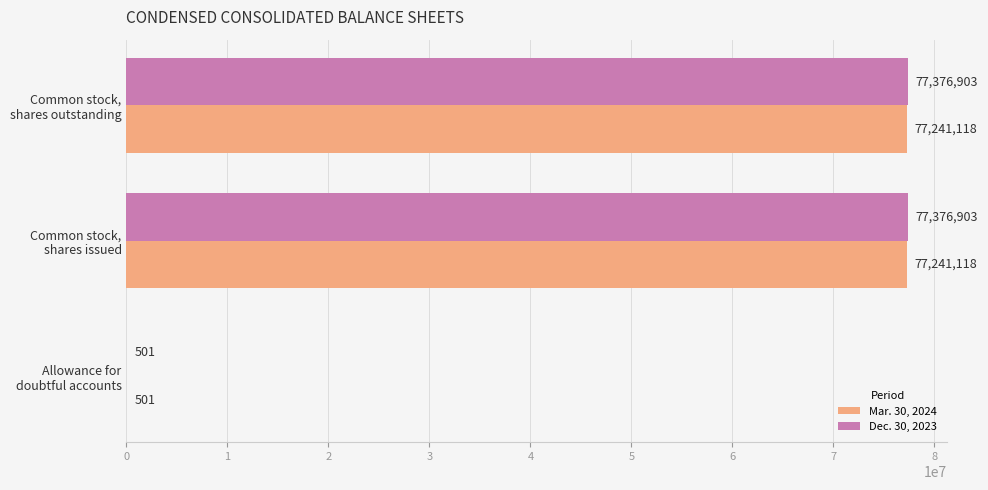

Which series has the largest total across all categories?

Dec. 30, 2023